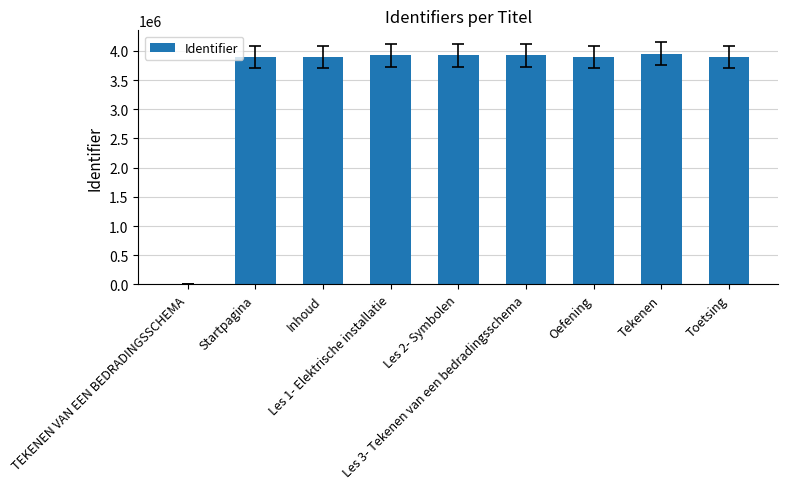

True or false: the data shows 2467716 at Oefening.

False